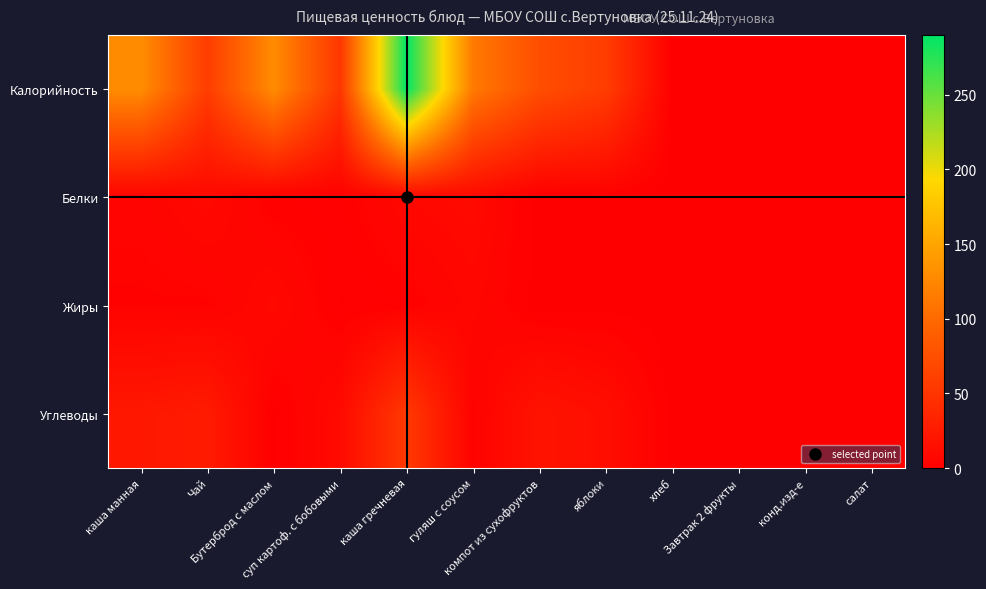

Reading left to right, transcribe all the data shown in this chart.

Калорийность: каша манная=129.7	Чай=58.0	Бутерброд с маслом=129.1	суп картоф. с бобовыми=52.0	каша гречневая=290.0	гуляш с соусом=114.0	компот из сухофруктов=74.0	яблоки=58.0	хлеб=0.0	Завтрак 2 фрукты=0.0	конд.изд-е=0.0	салат=0.0
Белки: каша манная=4.7	Чай=8.9	Бутерброд с маслом=2.0	суп картоф. с бобовыми=2.0	каша гречневая=8.0	гуляш с соусом=10.0	компот из сухофруктов=0.0	яблоки=1.0	хлеб=0.0	Завтрак 2 фрукты=0.0	конд.изд-е=0.0	салат=0.0
Жиры: каша манная=3.1	Чай=3.1	Бутерброд с маслом=8.6	суп картоф. с бобовыми=1.0	каша гречневая=2.0	гуляш с соусом=7.0	компот из сухофруктов=0.0	яблоки=0.2	хлеб=0.0	Завтрак 2 фрукты=0.0	конд.изд-е=0.0	салат=0.0
Углеводы: каша манная=23.0	Чай=26.0	Бутерброд с маслом=0.4	суп картоф. с бобовыми=10.0	каша гречневая=54.0	гуляш с соусом=3.0	компот из сухофруктов=19.0	яблоки=14.0	хлеб=0.0	Завтрак 2 фрукты=0.0	конд.изд-е=0.0	салат=0.0